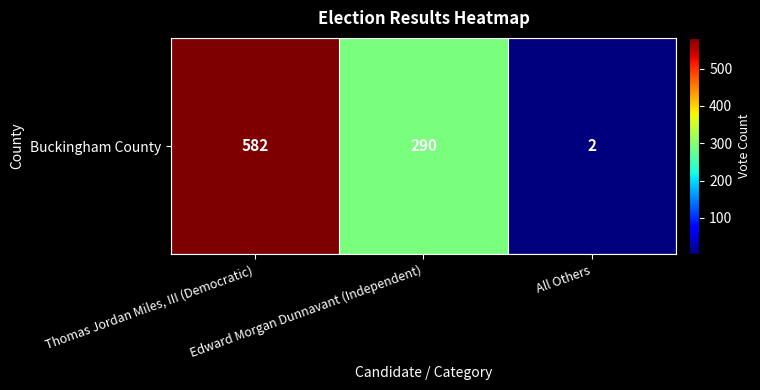

What value does the data have at Thomas Jordan Miles, III (Democratic), to the nearest 100?

600